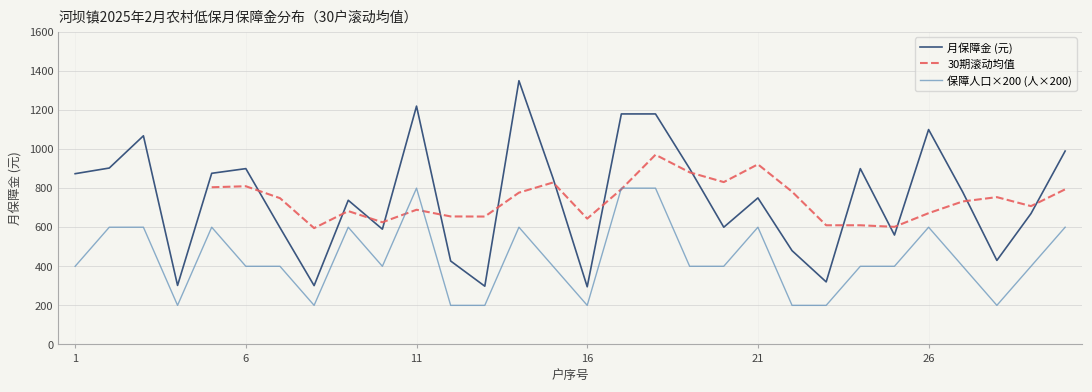

What is the minimum value for 月保障金 (元)?

295